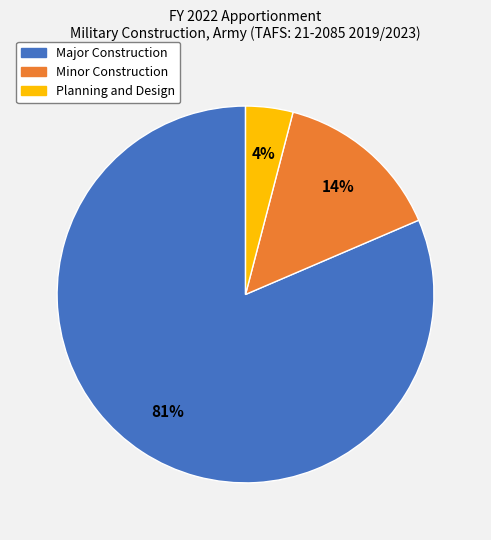

Is it true that Minor Construction is 14% of the pie?

True